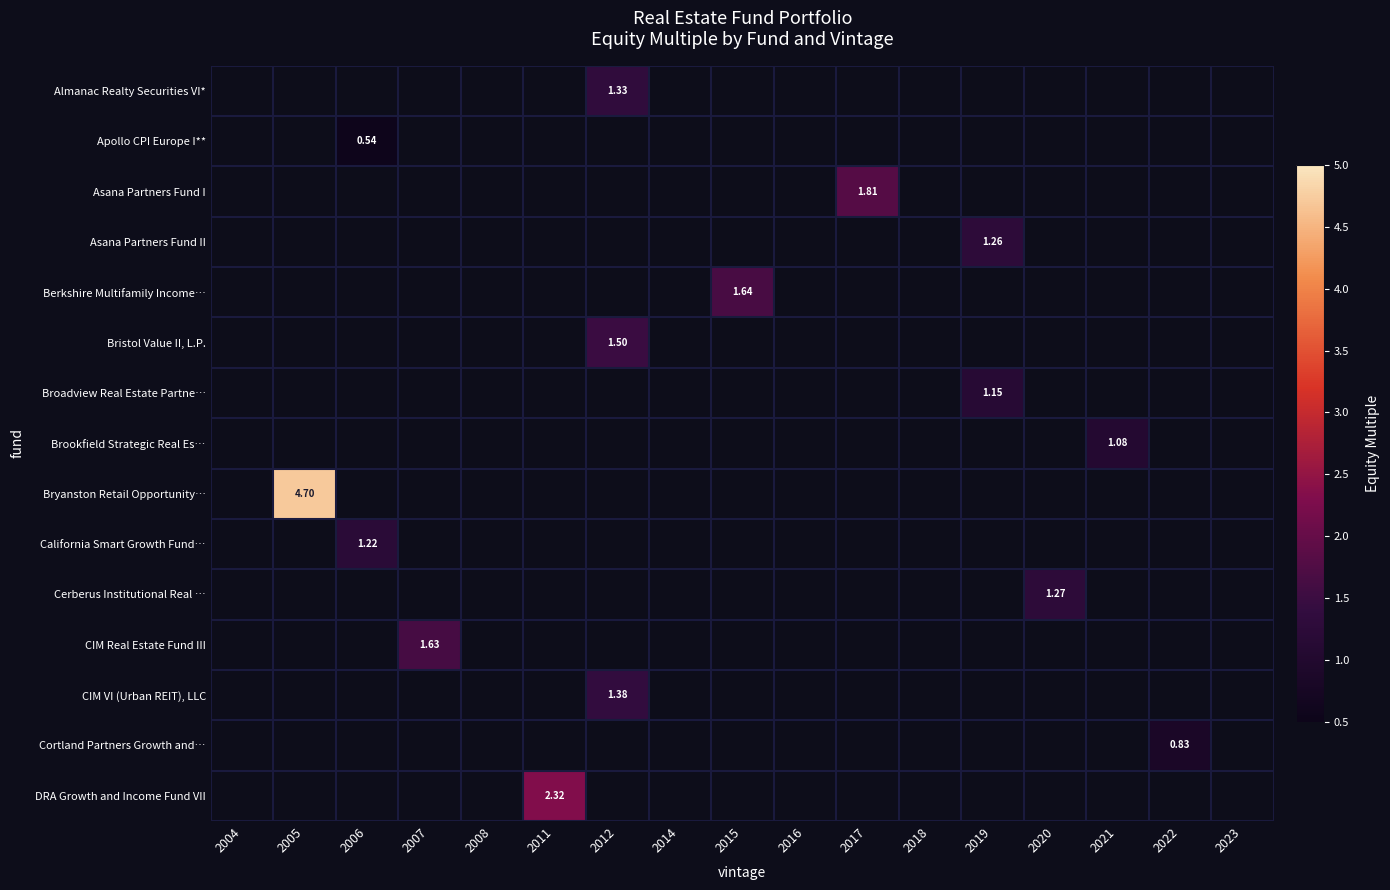

Between 2012 and 2017, which is larger?

2017